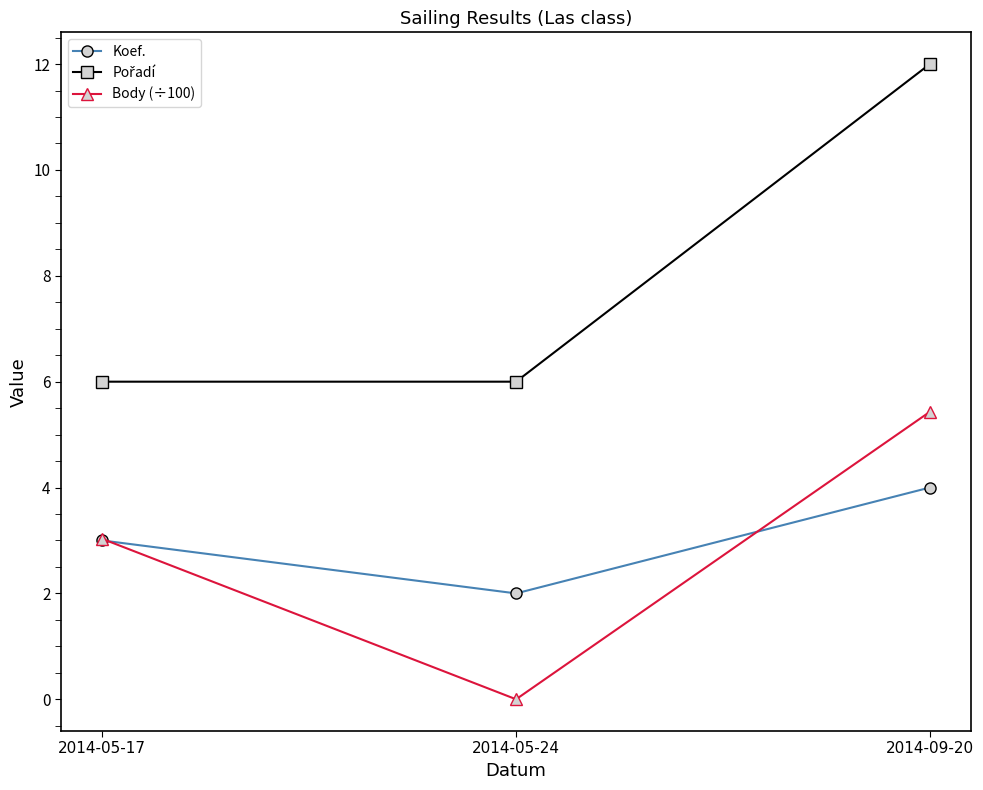

How many lines are shown in the chart?

3